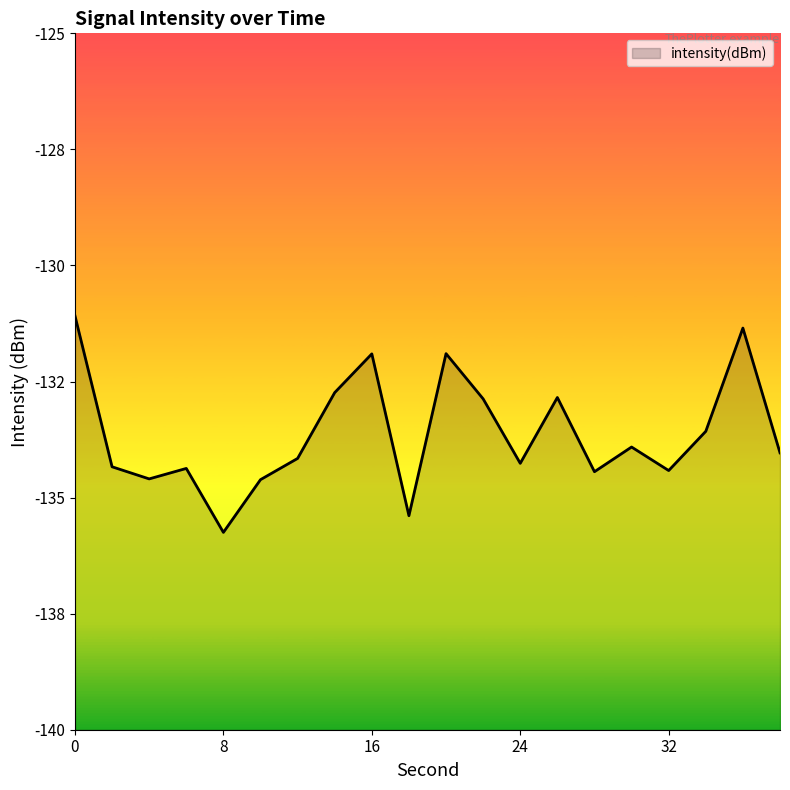

How many lines are shown in the chart?

1